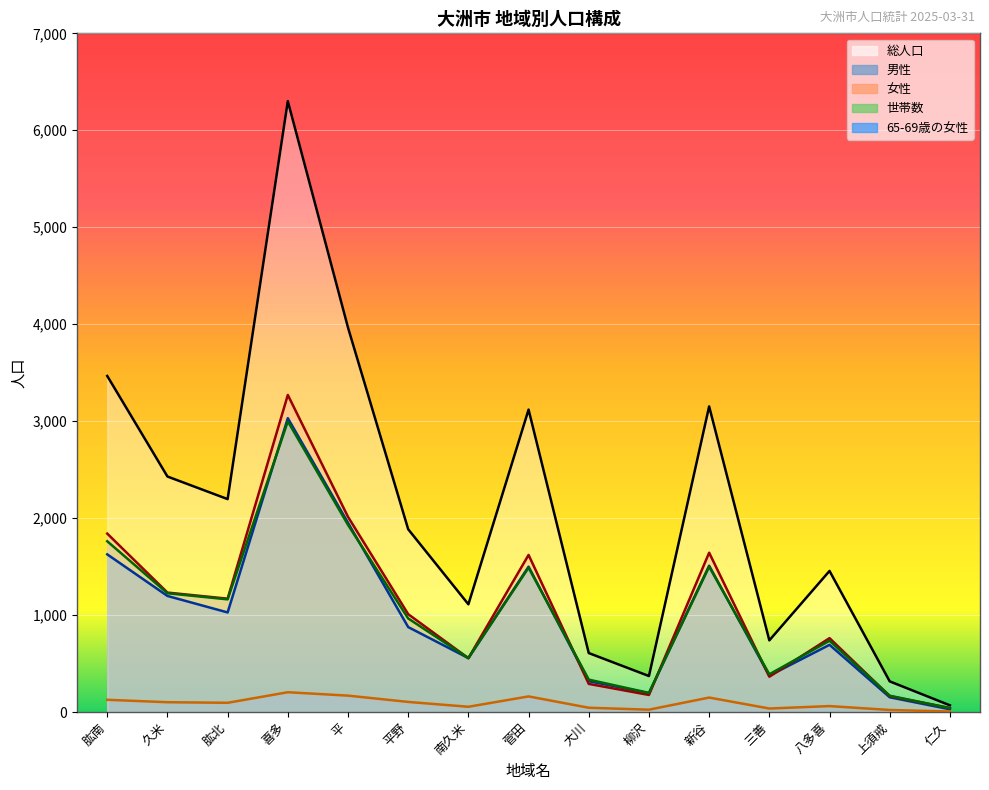

What is the label of the 11th point from the left?

新谷